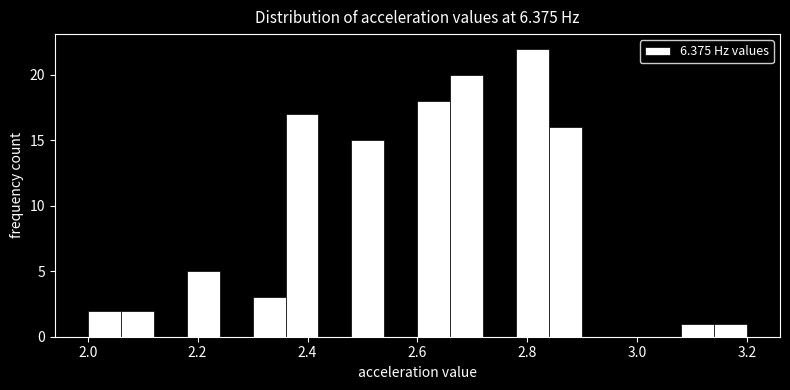

Read against the x-axis, roughly where is the centre of the tallest bar?

2.82